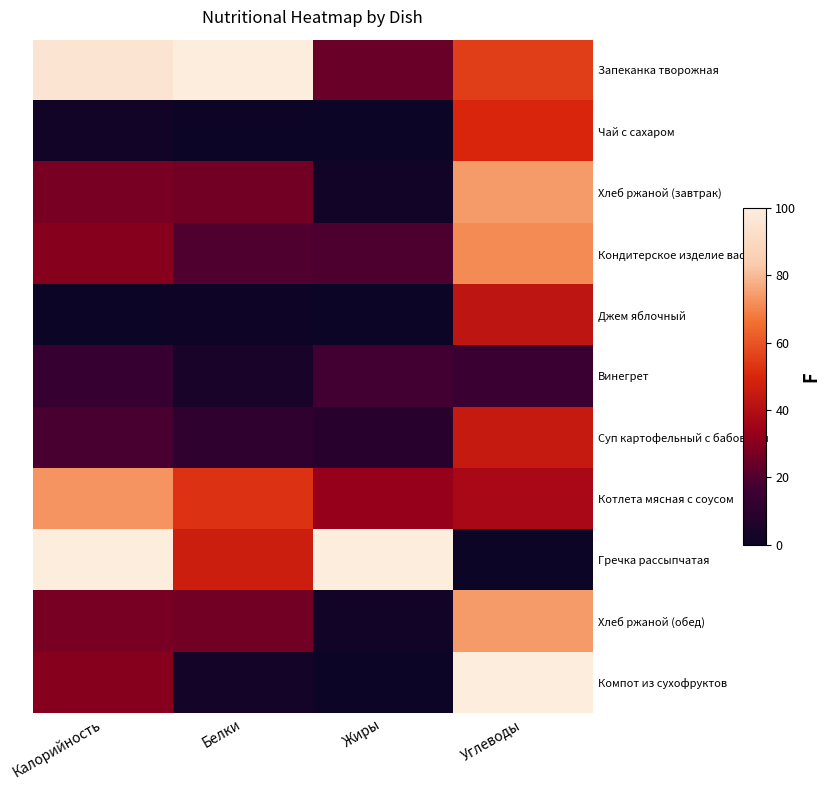

How many categories are shown in the chart?

4